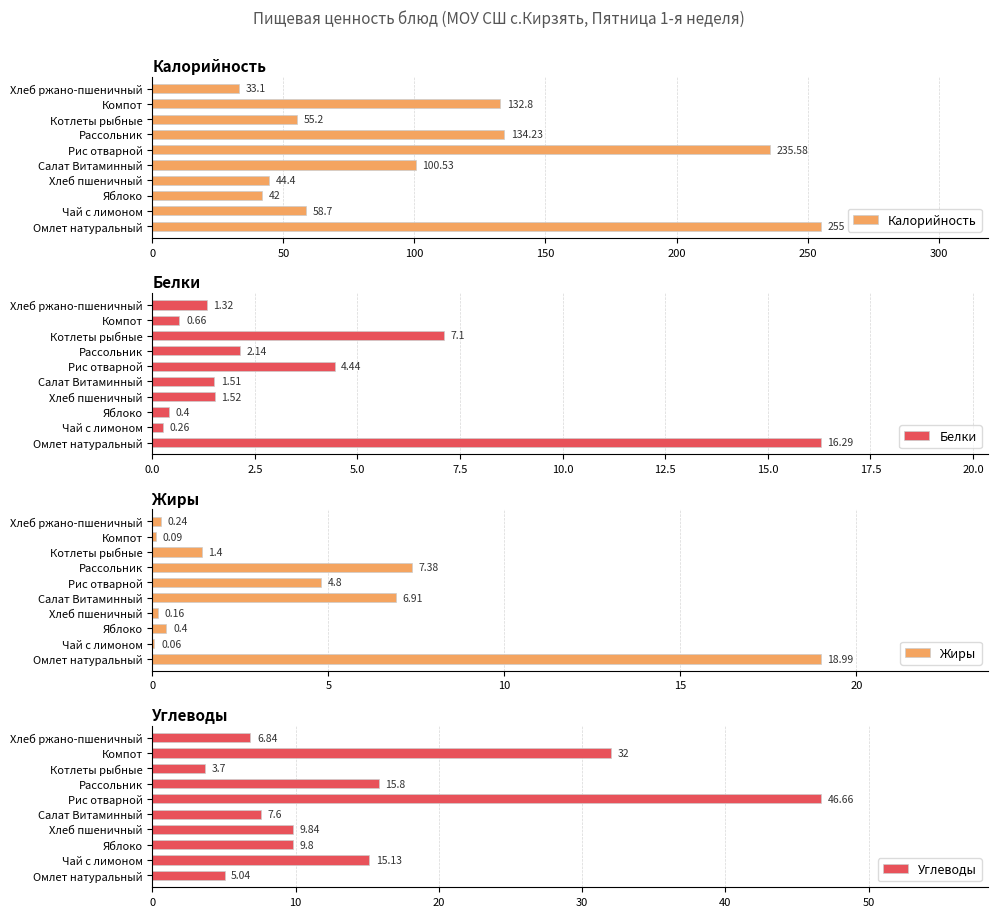

The Калорийность series shows 100.5 at Салат Витаминный. True or false?

True